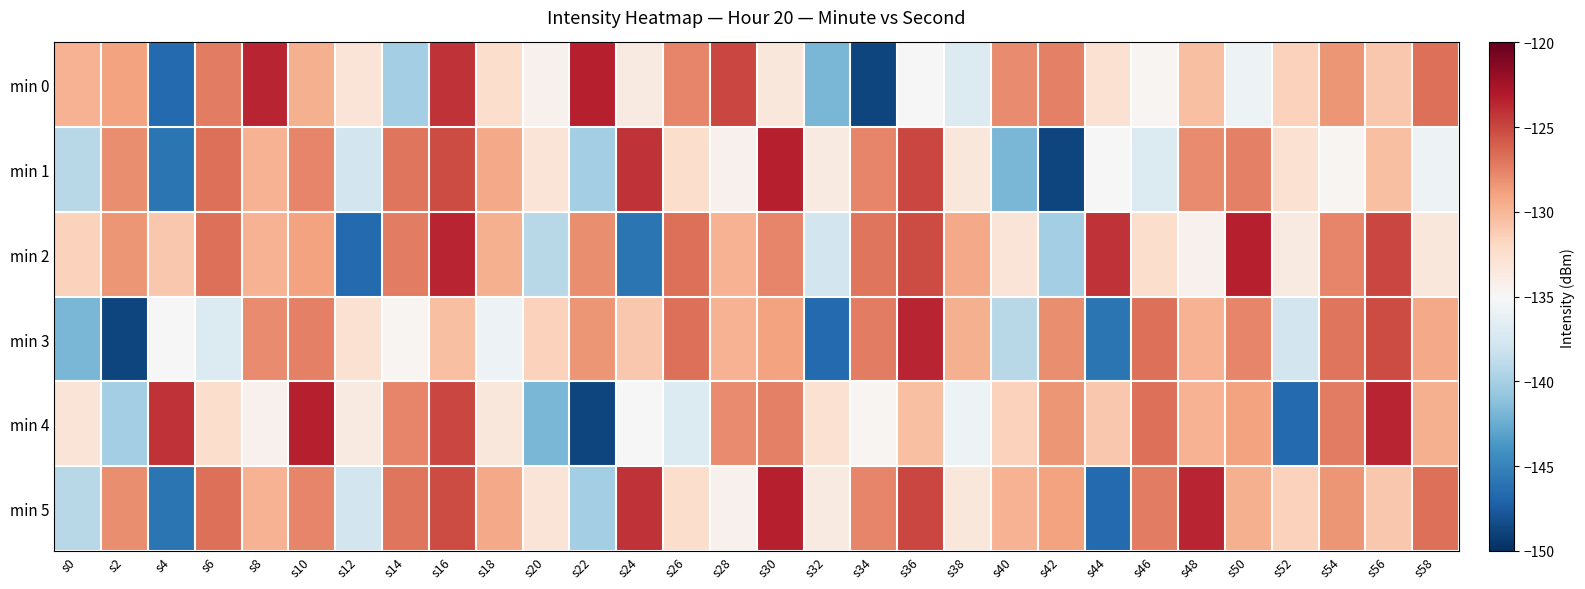

What is the total value across all series at s32?

-826.0